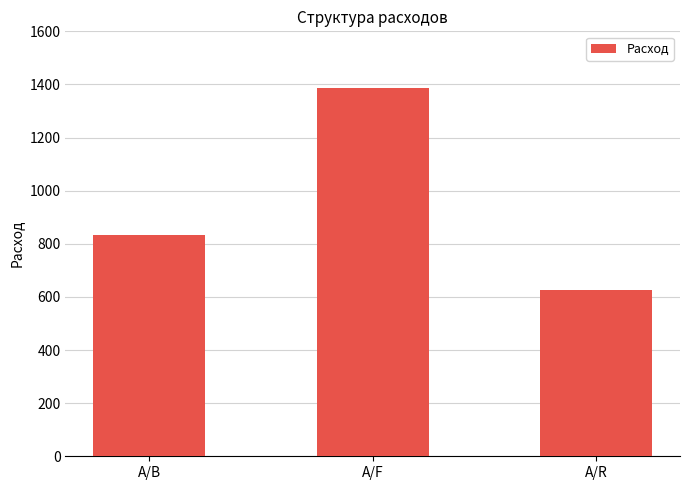

What is the sum of the values at A/R and A/B?

1462